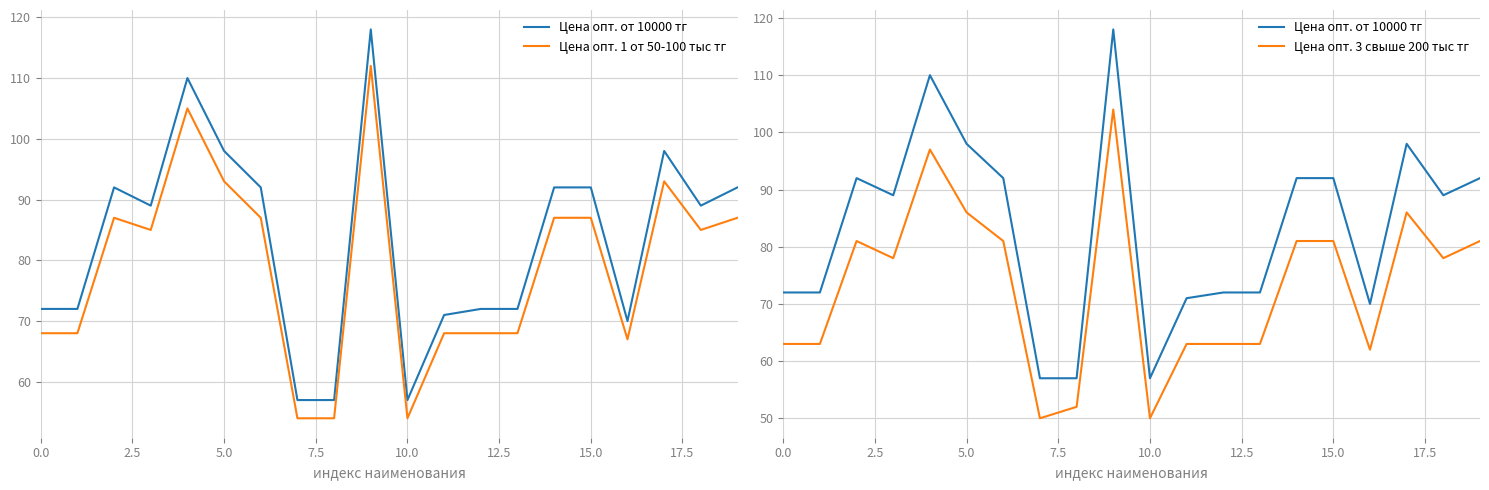

What are all the series names shown in the legend?

Цена опт. от 10000 тг, Цена опт. 1 от 50-100 тыс тг, Цена опт. 3 свыше 200 тыс тг